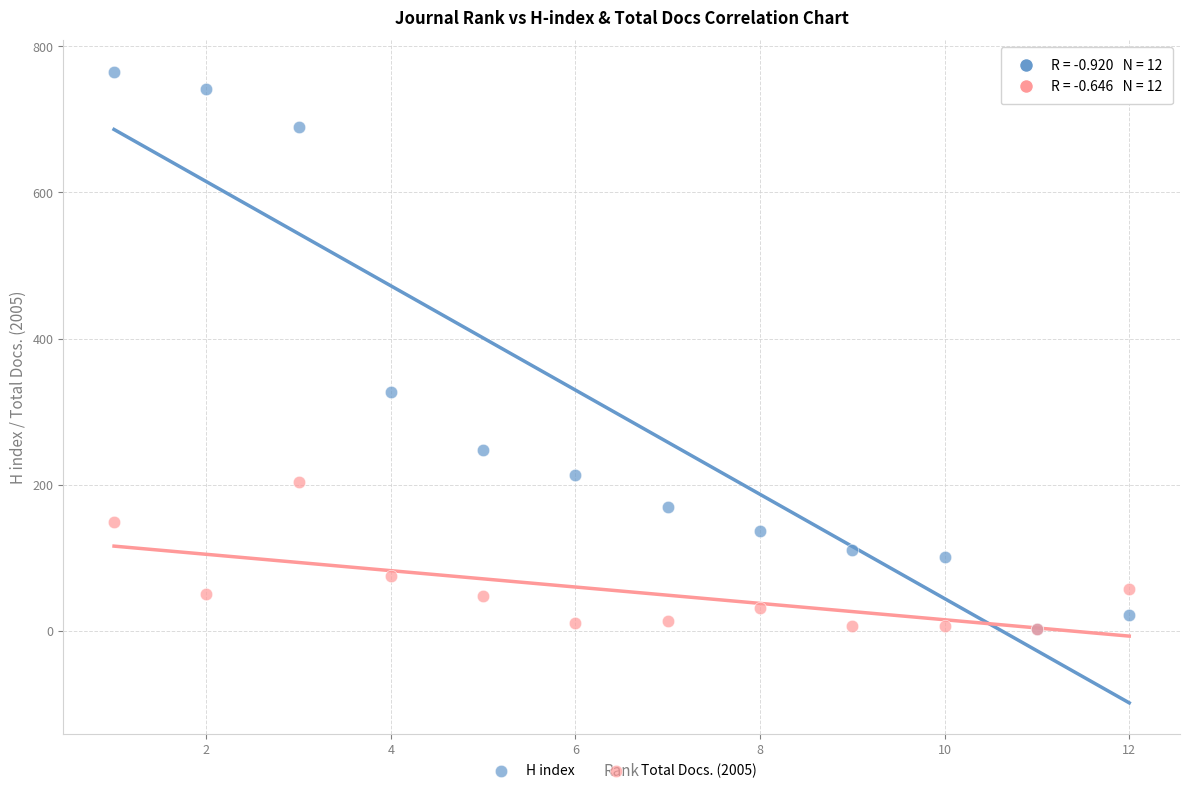

Which series has the widest spread of Y values?

H index